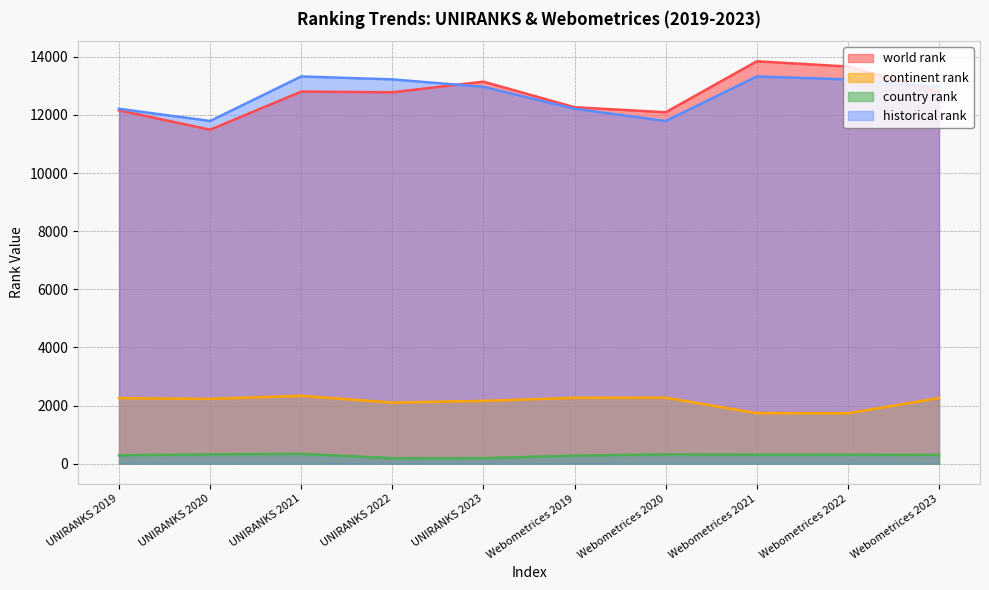

In historical rank, how many points are higher than both neighbors (excluding endpoints)?

2